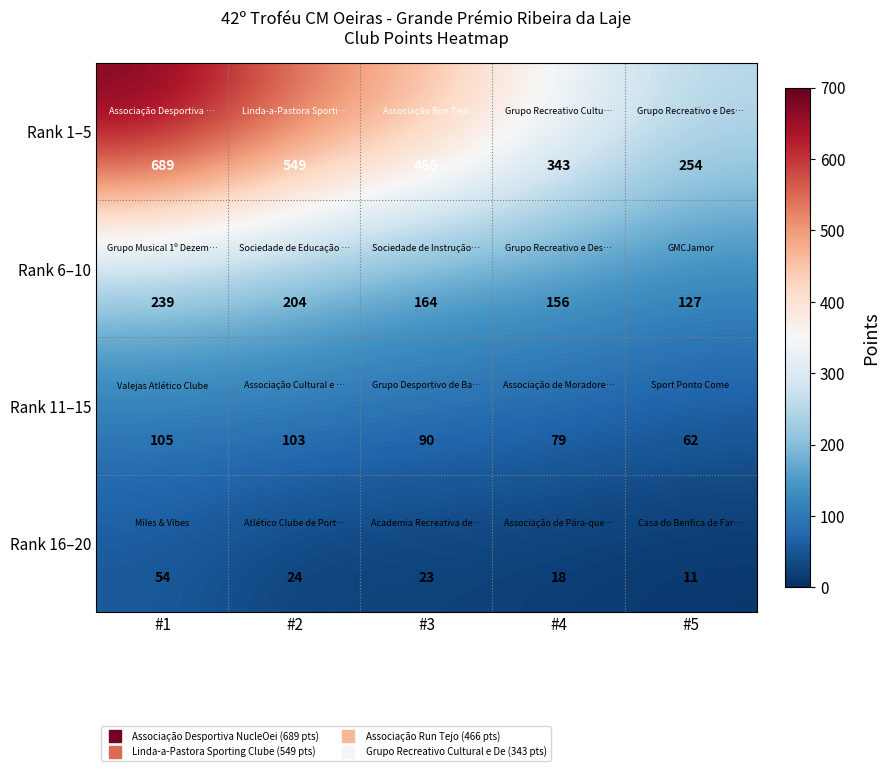

Reading left to right, list all the values displayed in this chart.

Rank 1–5: 689	549	466	343	254
Rank 6–10: 239	204	164	156	127
Rank 11–15: 105	103	90	79	62
Rank 16–20: 54	24	23	18	11